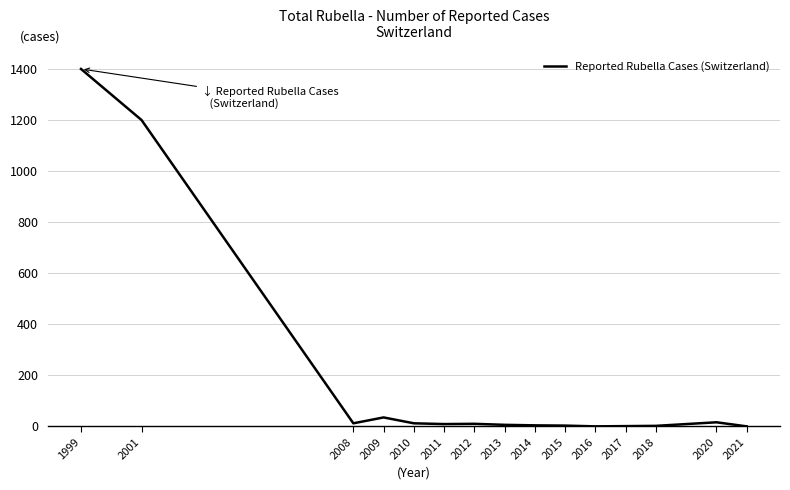

Is it true that the value at 2021 is -632?

False